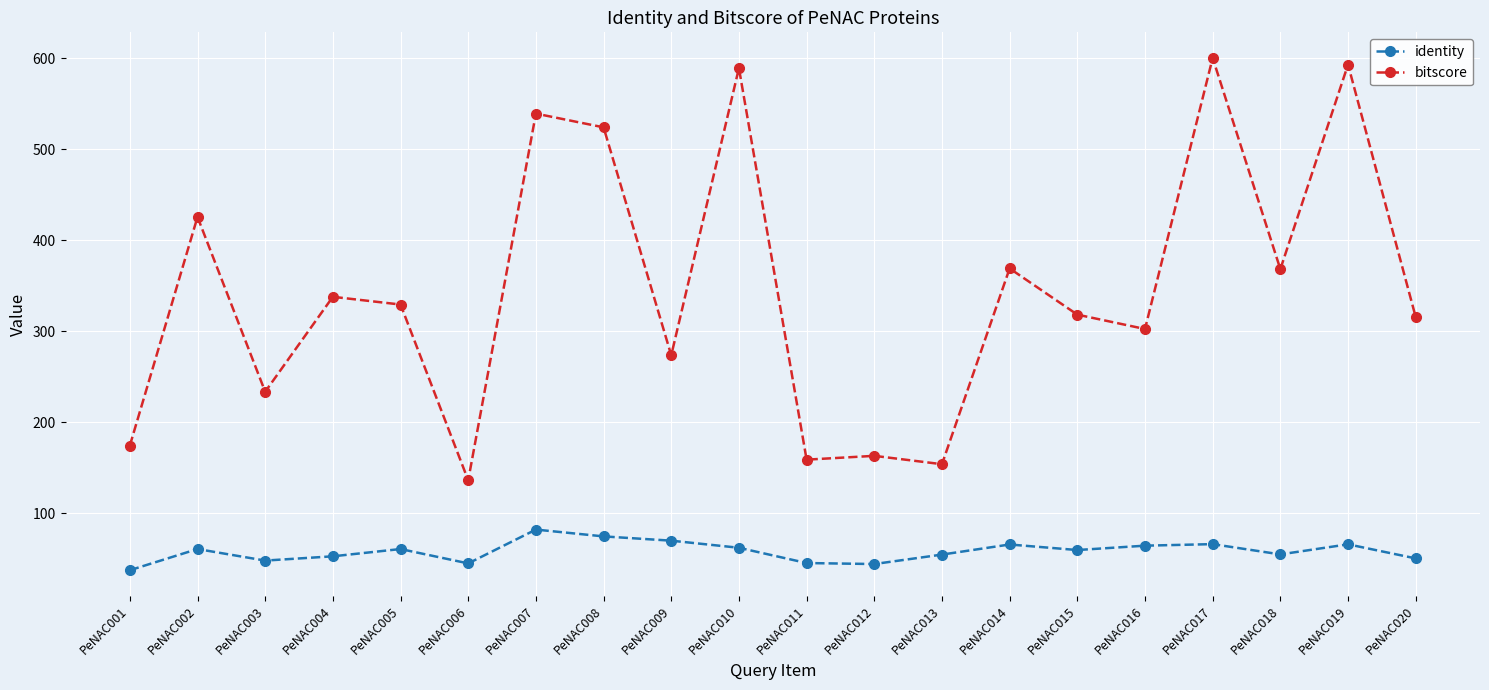

The value of identity at PeNAC002 is 92.8. True or false?

False